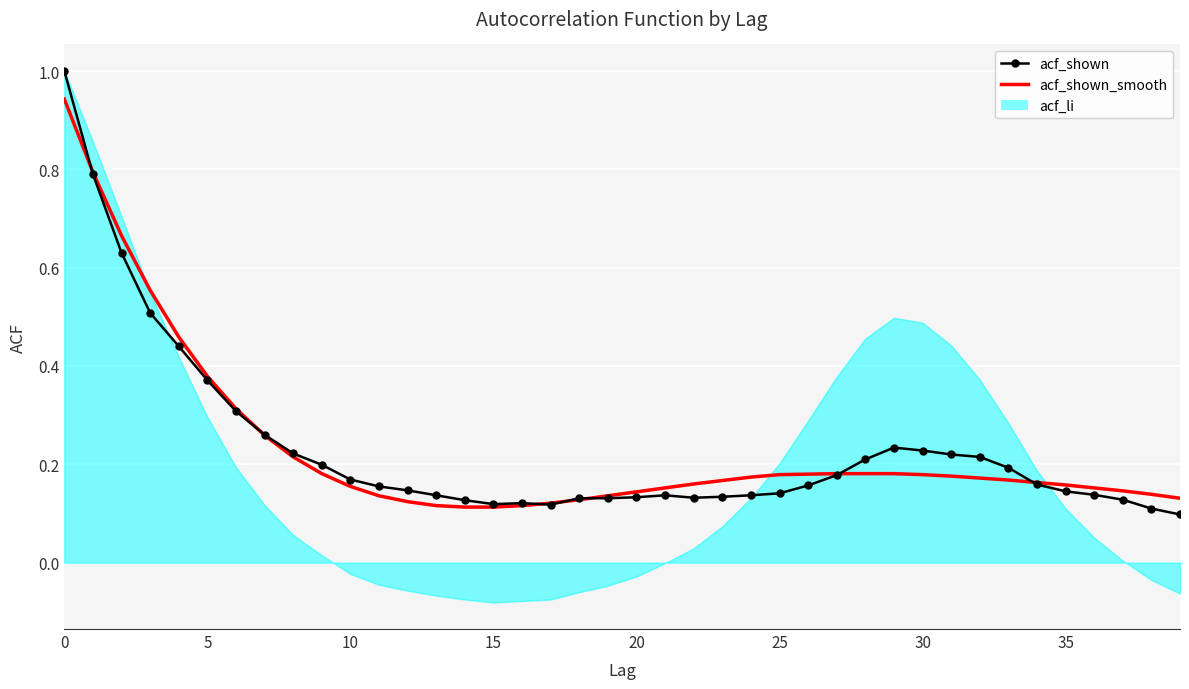

Which series has the largest range (max minus min)?

acf_shown